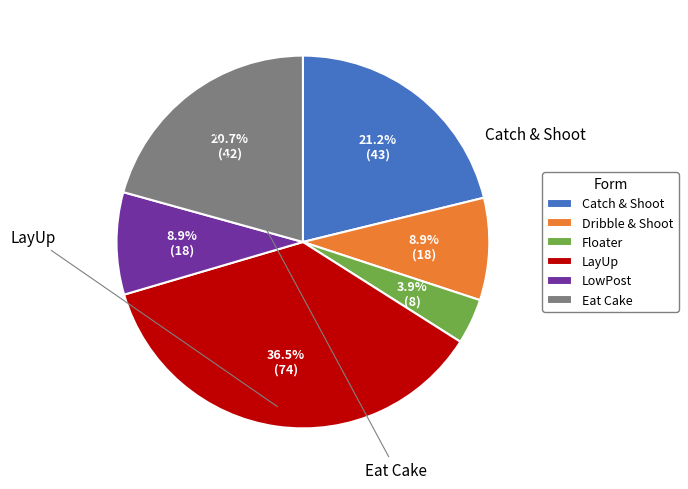

Does any single category account for the majority?

No